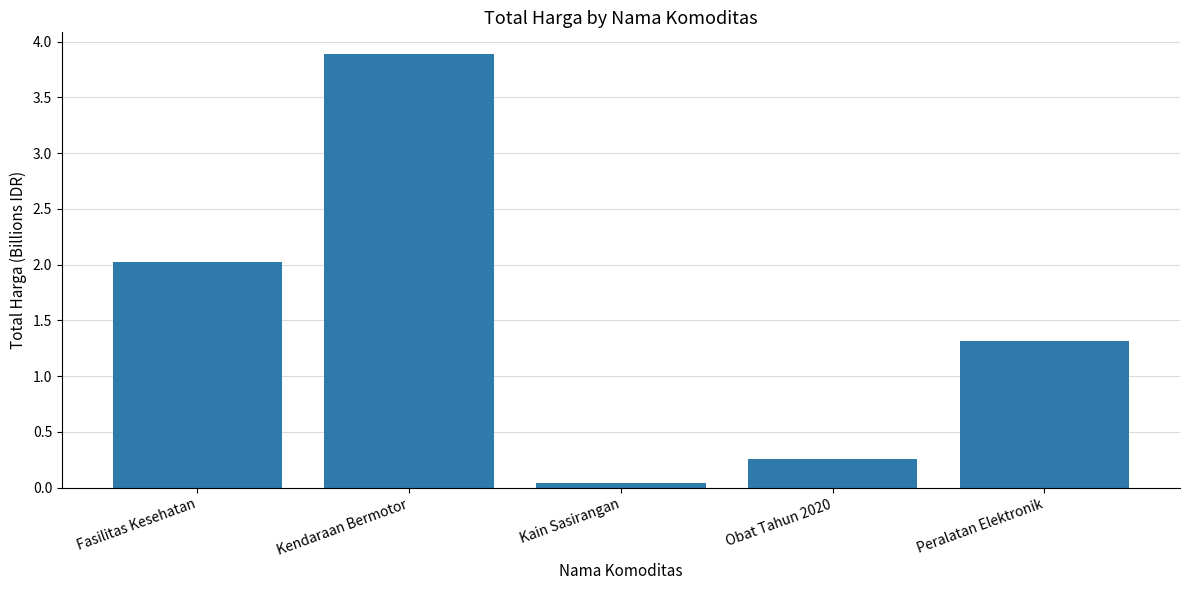

List the labels in order of value, largest first.

Kendaraan Bermotor, Fasilitas Kesehatan, Peralatan Elektronik, Obat Tahun 2020, Kain Sasirangan